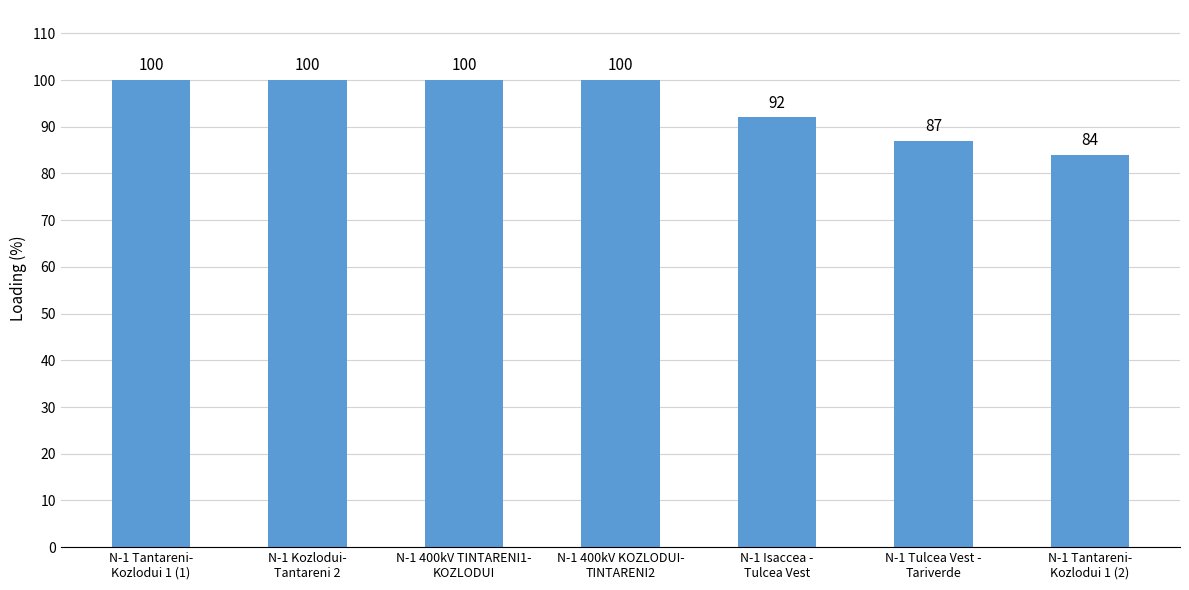

What is the minimum value shown in the chart?

84